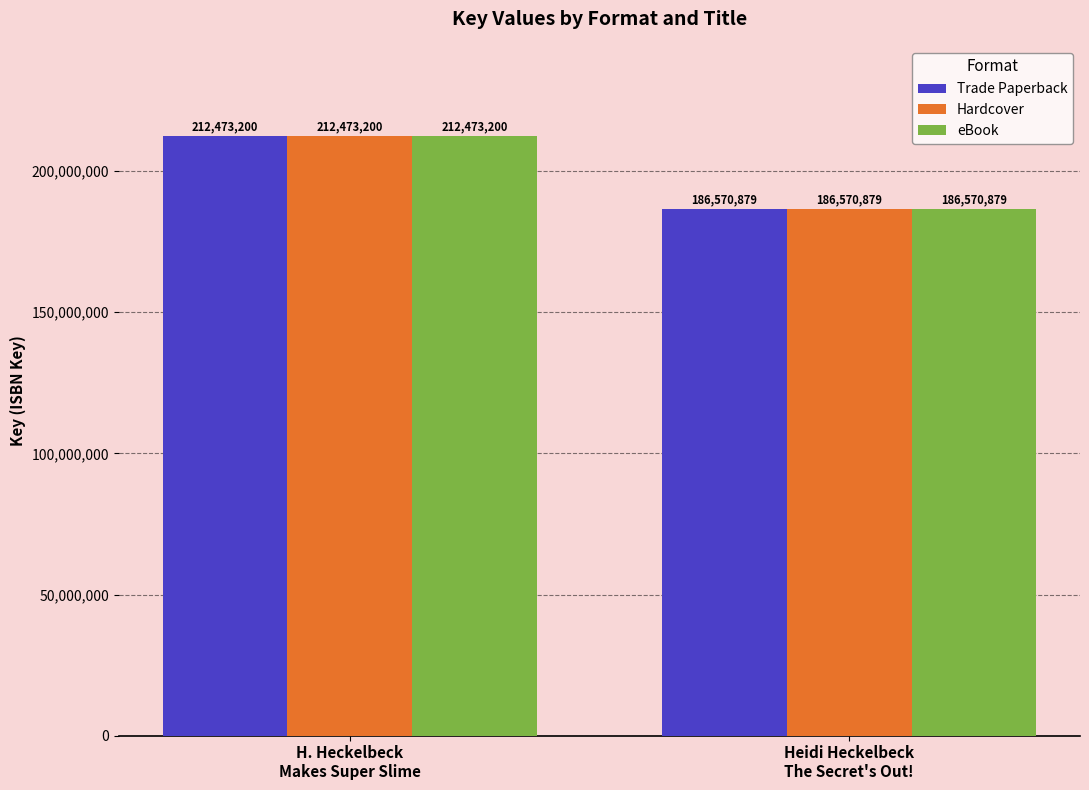

What is the minimum value shown in the chart?

186570879